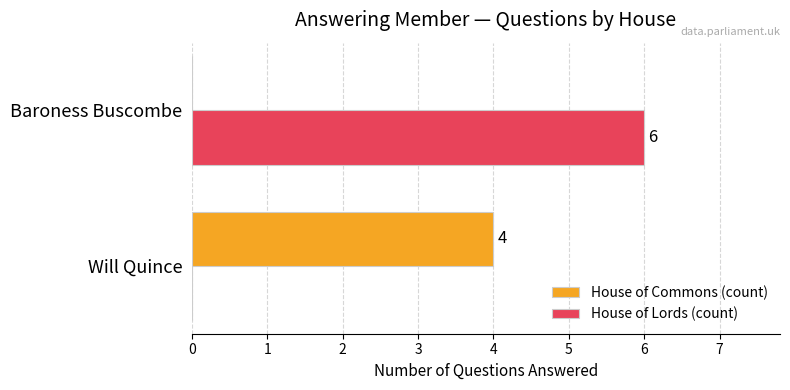

What is the sum of the House of Lords (count) values at Will Quince and Baroness Buscombe?

6